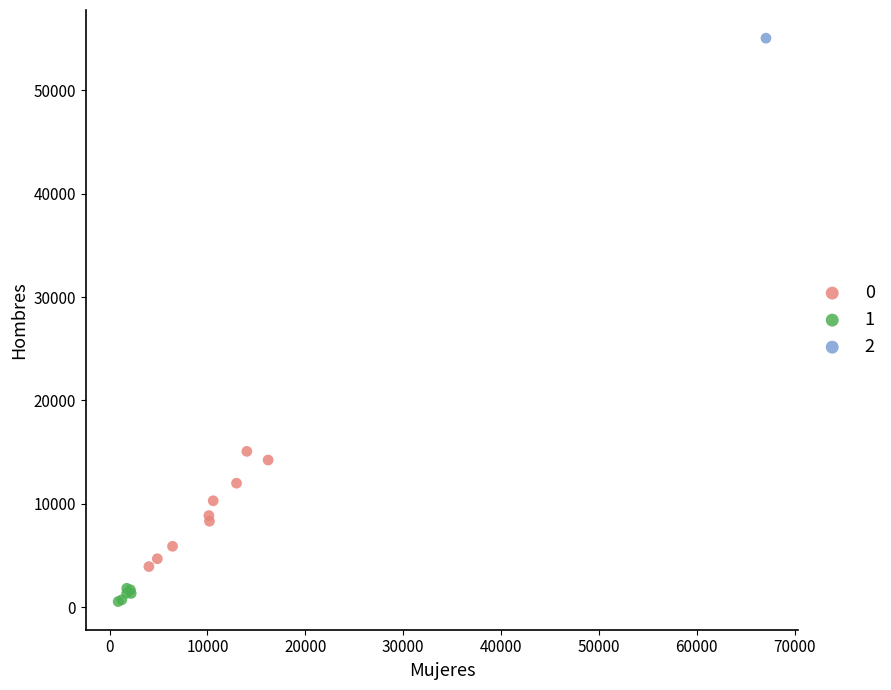

What are all the series names shown in the legend?

0, 1, 2